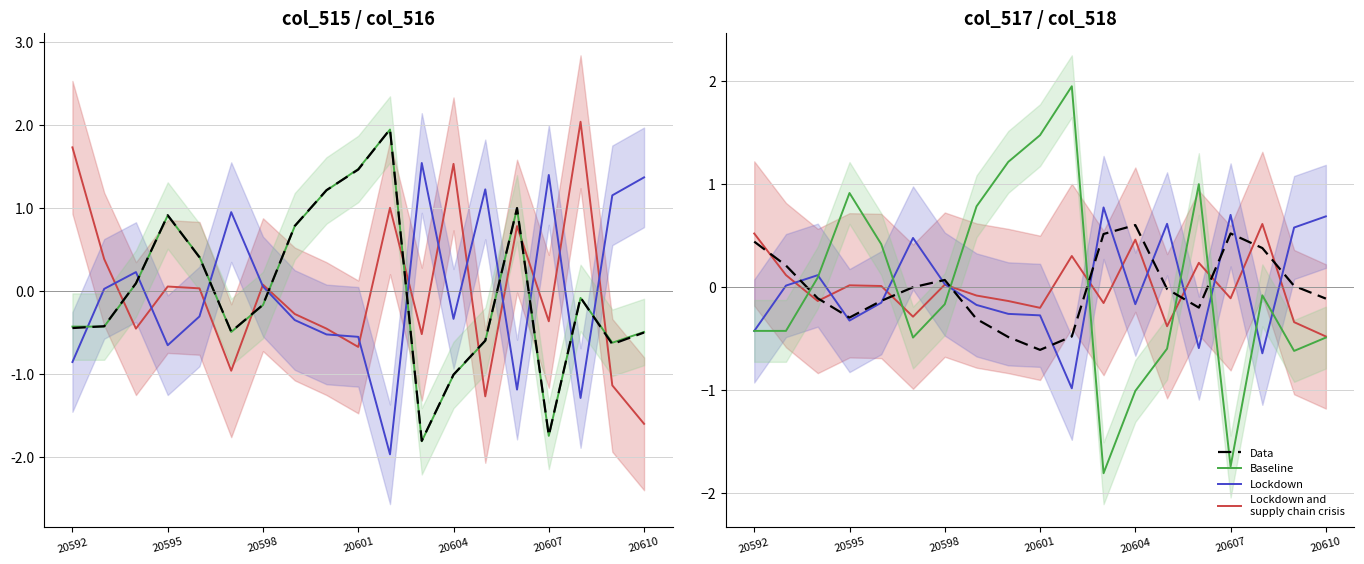

What are all the series names shown in the legend?

Lockdown and
supply chain crisis, Lockdown, Baseline, Data